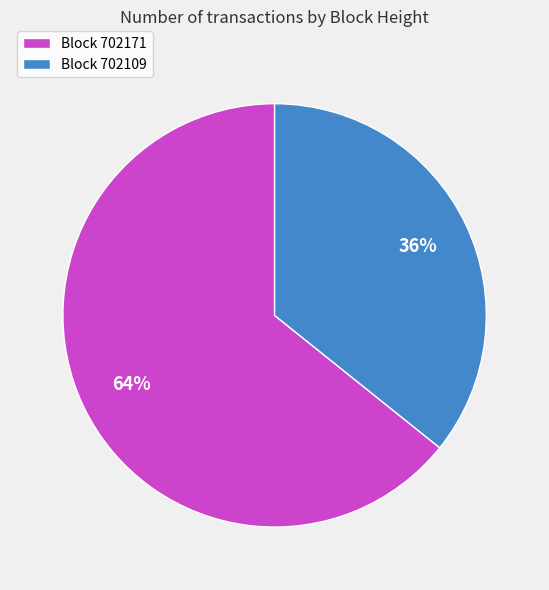

To the nearest percent, what is the combined percentage of Block 702171 and Block 702109?

100%